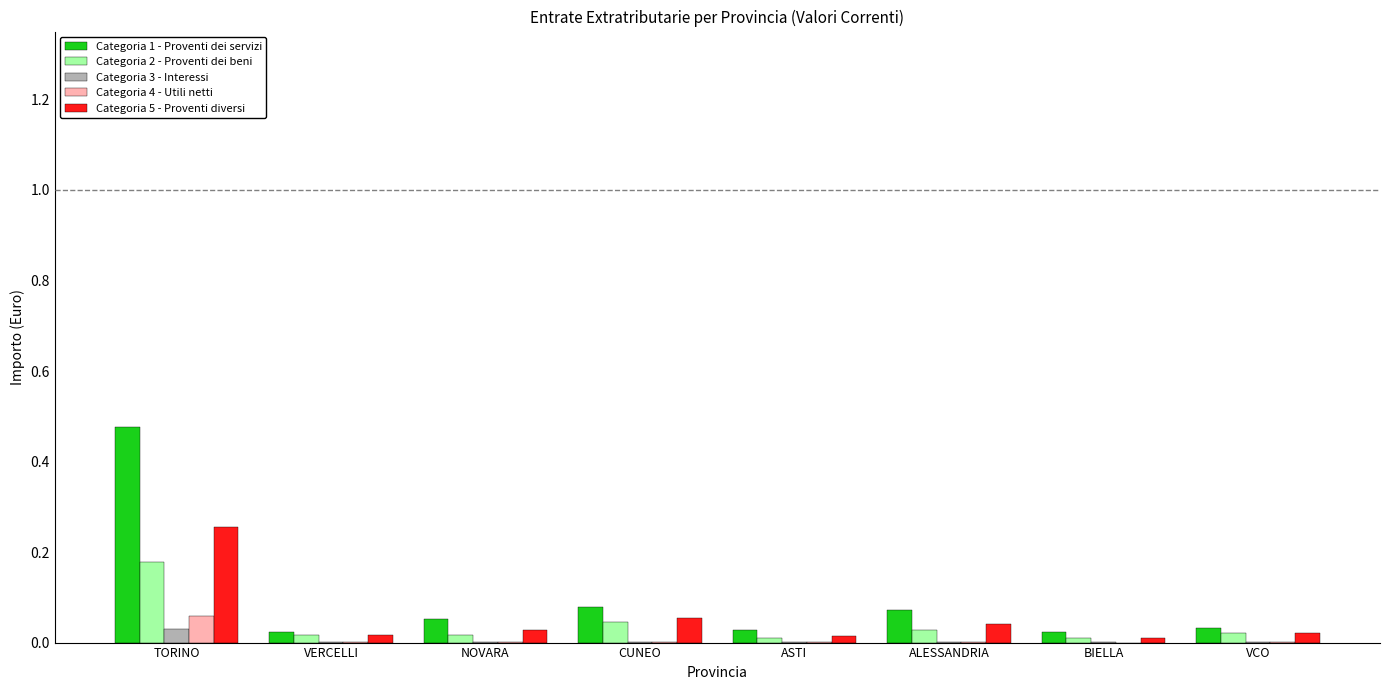

At which category is the sum across all series the highest?

TORINO